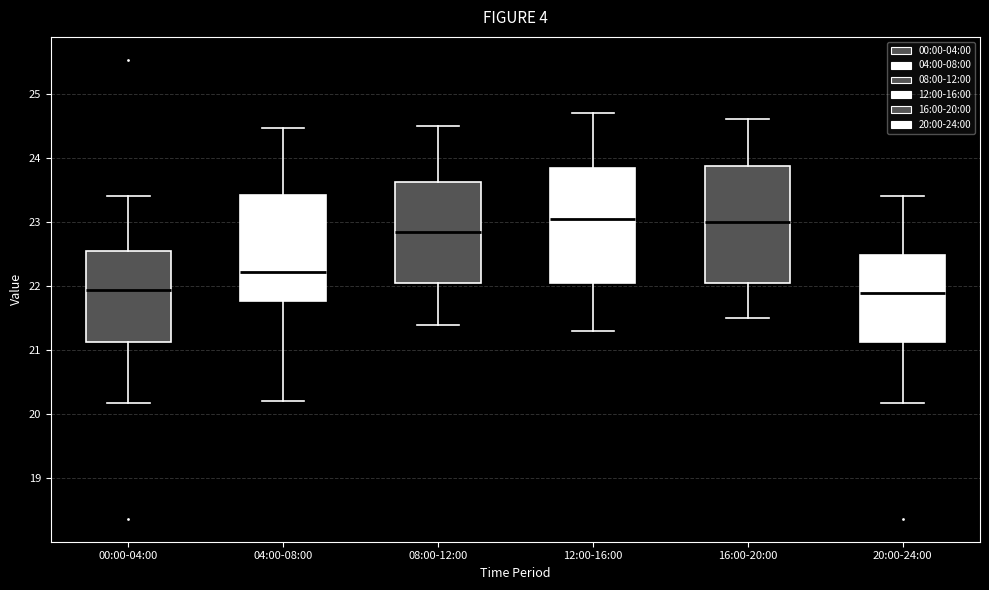

Reading left to right, read every box against the y-axis: the position of its median line, the range the box covers, and the ends of its whiskers. The values are not printed on the chart, so give them approximately, as read against the axis.

00:00-04:00: median 21.9, box 21.1 to 22.6, whiskers 20.2 to 23.4
04:00-08:00: median 22.2, box 21.8 to 23.4, whiskers 20.2 to 24.5
08:00-12:00: median 22.9, box 22.1 to 23.6, whiskers 21.4 to 24.5
12:00-16:00: median 23.1, box 22.1 to 23.9, whiskers 21.3 to 24.7
16:00-20:00: median 23.0, box 22.1 to 23.9, whiskers 21.5 to 24.6
20:00-24:00: median 21.9, box 21.1 to 22.5, whiskers 20.2 to 23.4